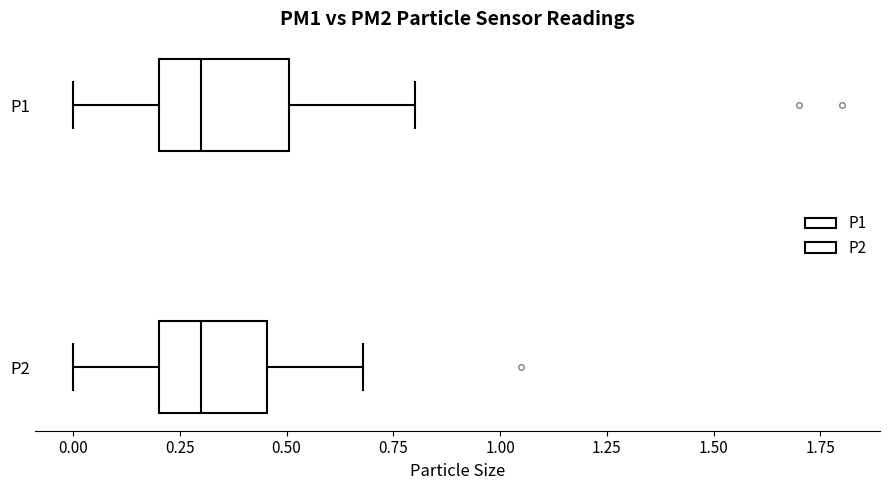

Where is the right edge of the box for P1 on the x-axis? The values are not printed on the chart, so give them approximately, as read against the axis.

0.50